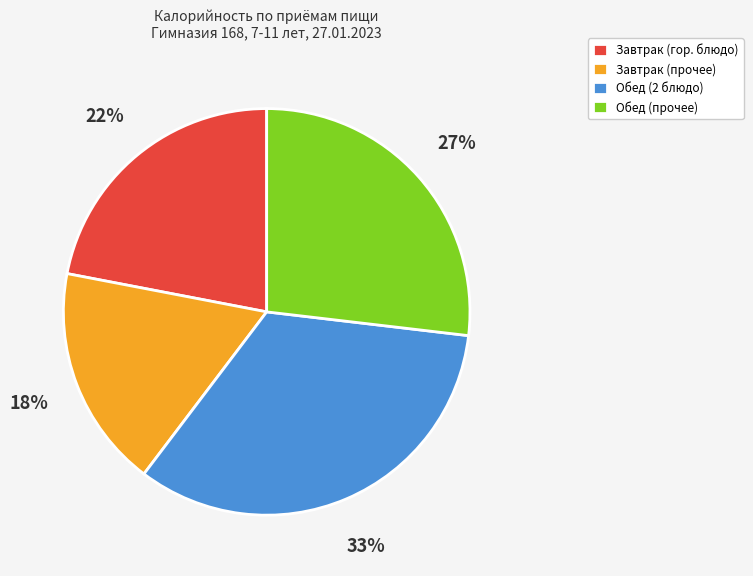

Which category has the smallest portion of the pie?

Завтрак (прочее)